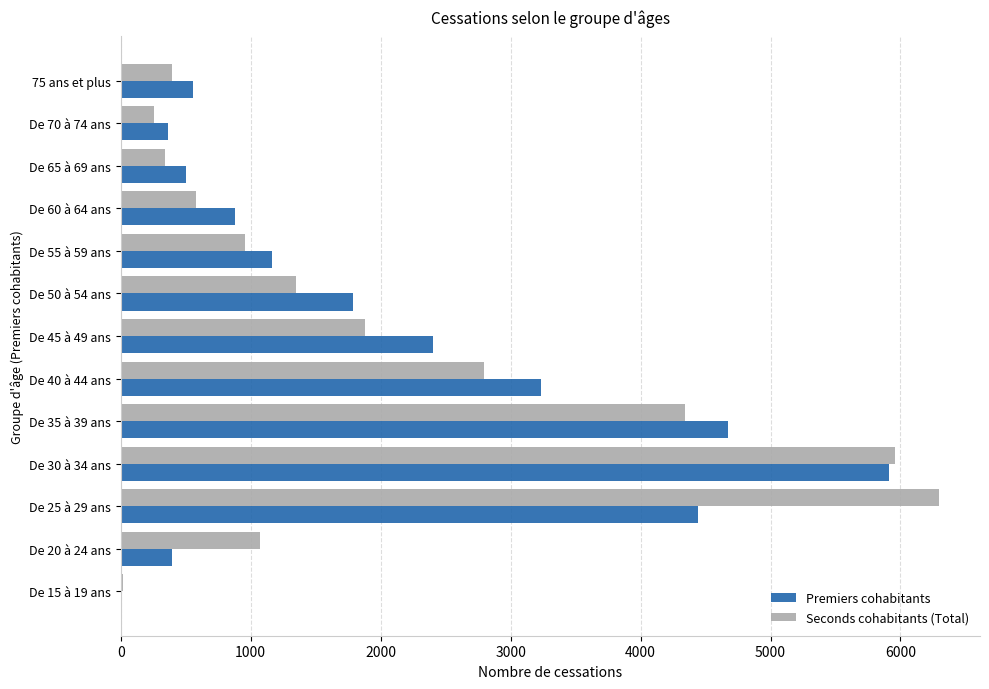

What is the greatest value displayed?

6297